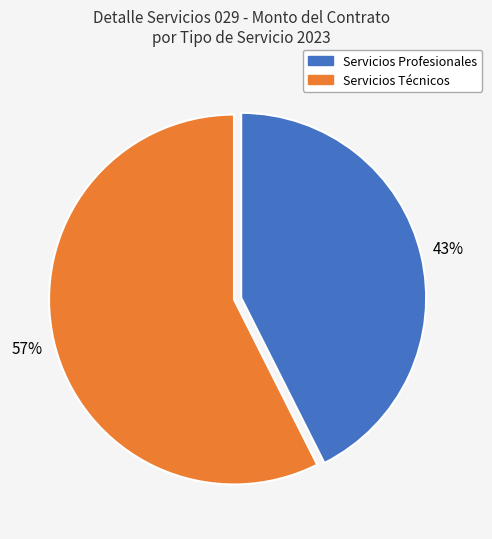

To the nearest percent, what is the average slice percentage?

50%